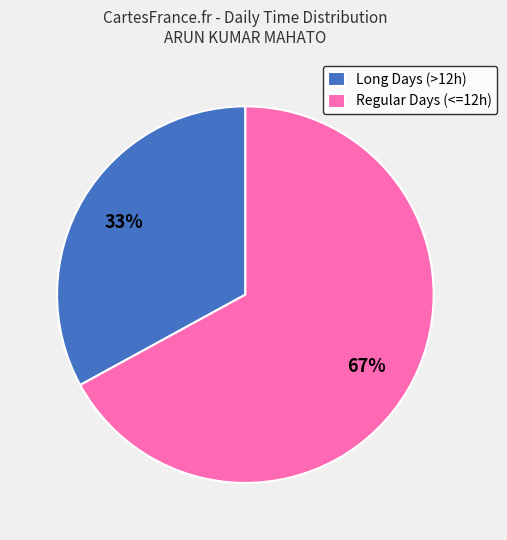

How many slices are in this pie chart?

2